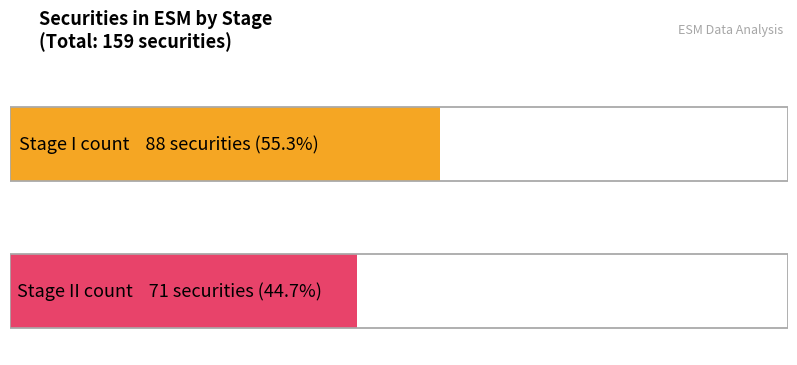

True or false: Stage I has a value of 132 at Stage I.

False